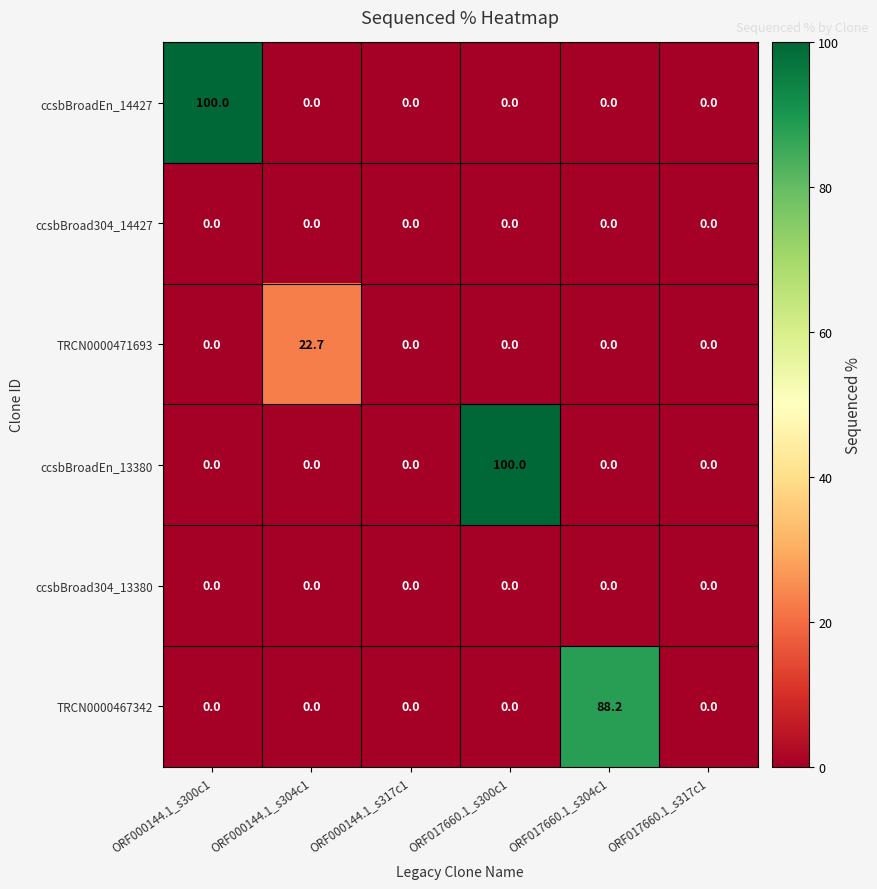

What is the total value across all series at ORF017660.1_s304c1?

88.2